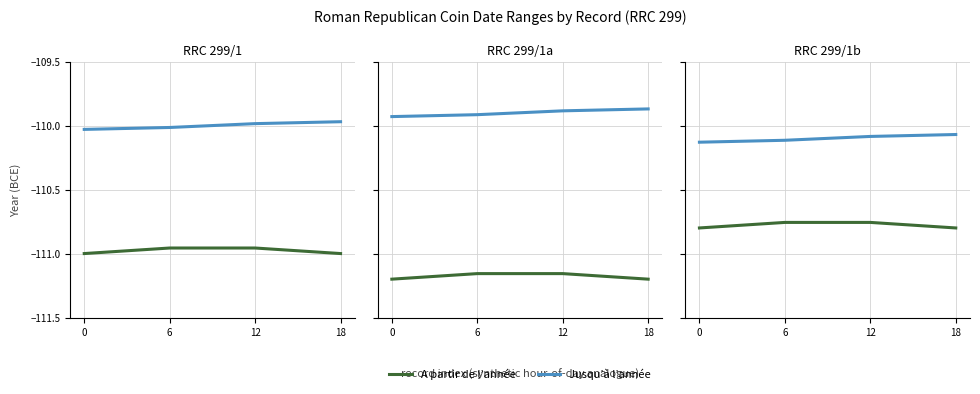

Count the number of categories in the chart.

4